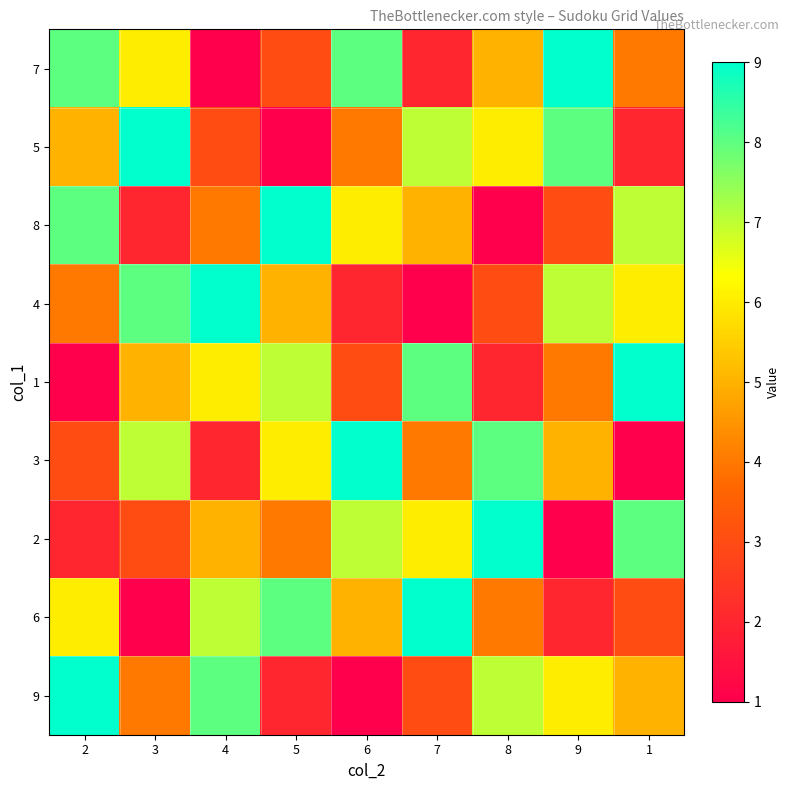

List the series in order of their peak value, lowest first.

7, 5, 8, 4, 1, 3, 2, 6, 9